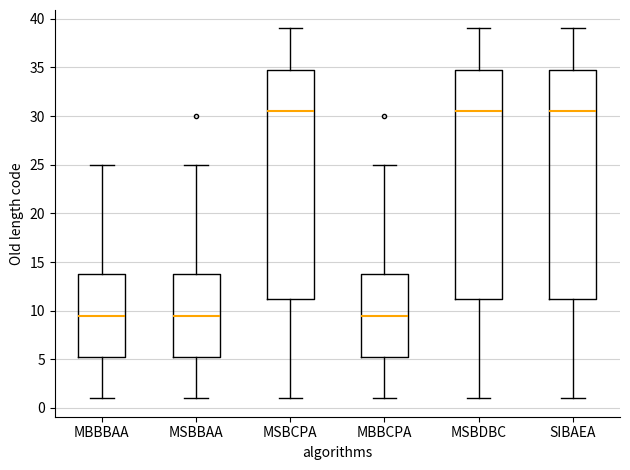

Where is the upper edge of the box for MSBBAA on the y-axis? The values are not printed on the chart, so give them approximately, as read against the axis.

14.0